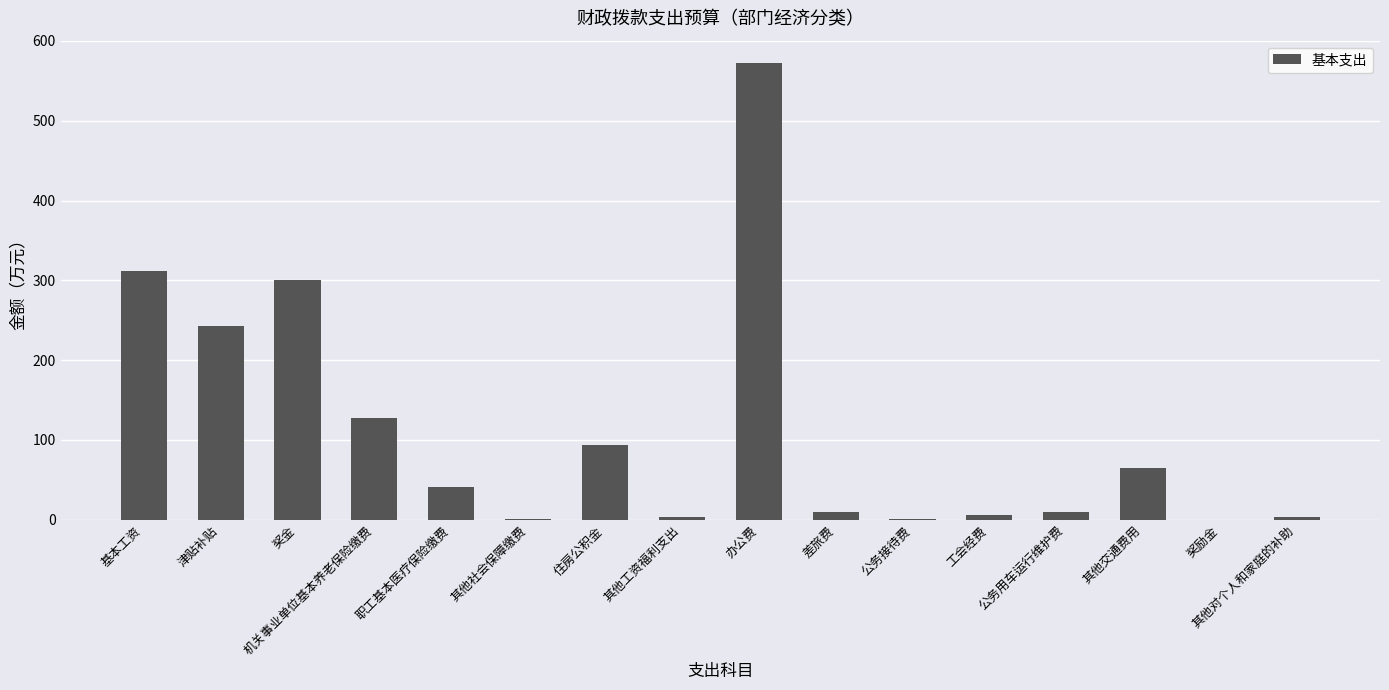

Where does the data first go above 41?

基本工资